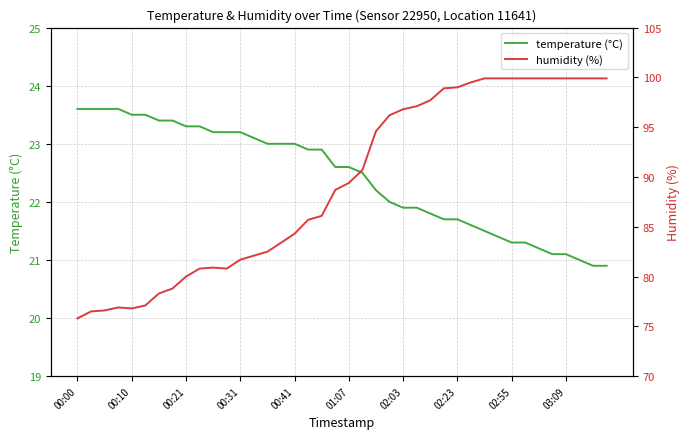

What is the smallest value displayed?

20.9